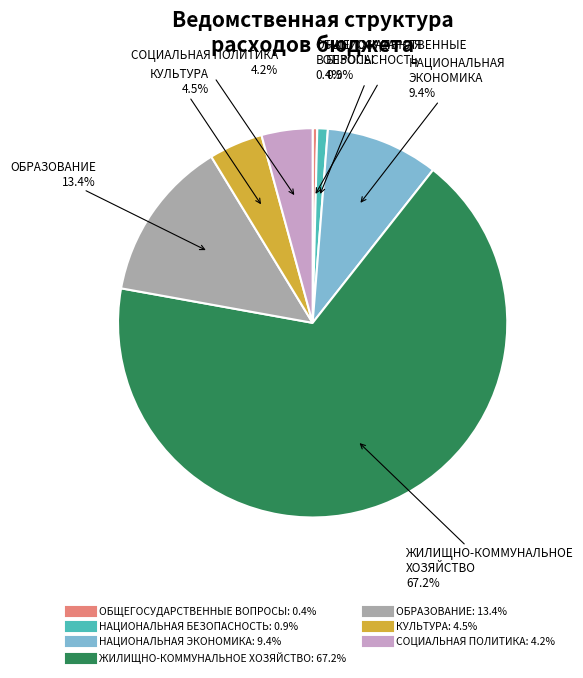

Between ЖИЛИЩНО-КОММУНАЛЬНОЕ ХОЗЯЙСТВО and ОБРАЗОВАНИЕ, which is larger?

ЖИЛИЩНО-КОММУНАЛЬНОЕ ХОЗЯЙСТВО